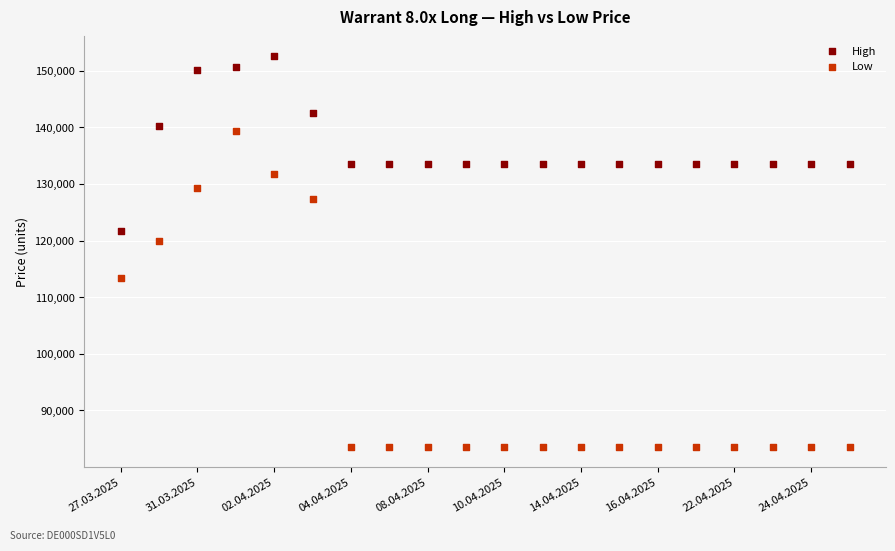

What are all the series names shown in the legend?

High, Low